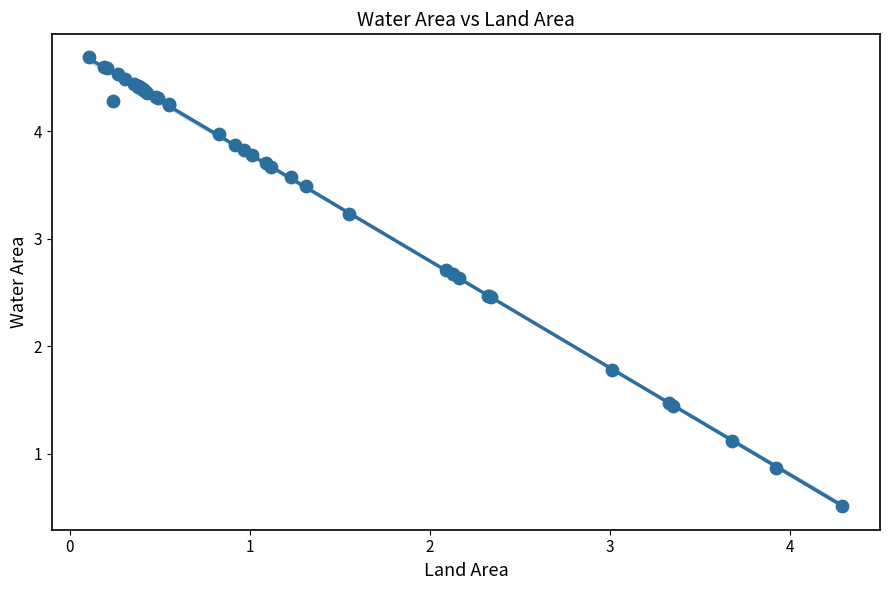

What Y value in the scatter plot is closest to 2?

1.8